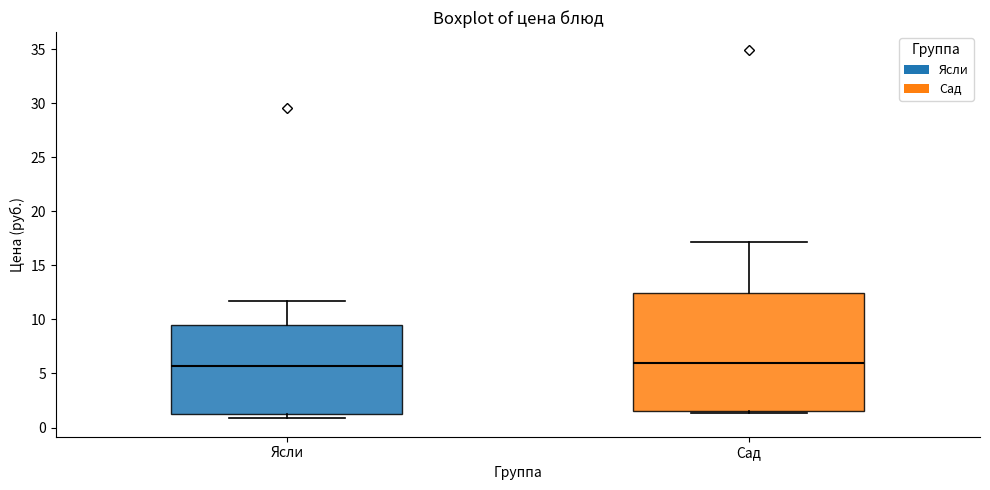

Comparing the boxes themselves (not the whiskers), which one is the tallest?

Сад